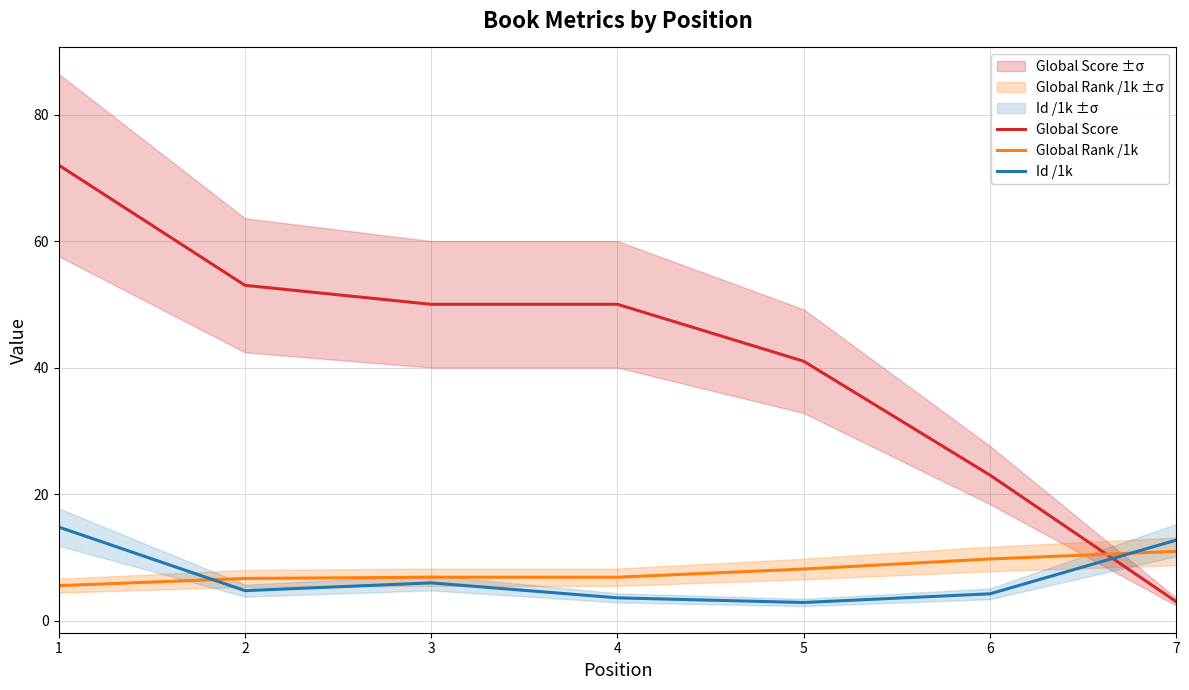

List the labels in order of Id /1k value, largest first.

1, 7, 3, 2, 6, 4, 5